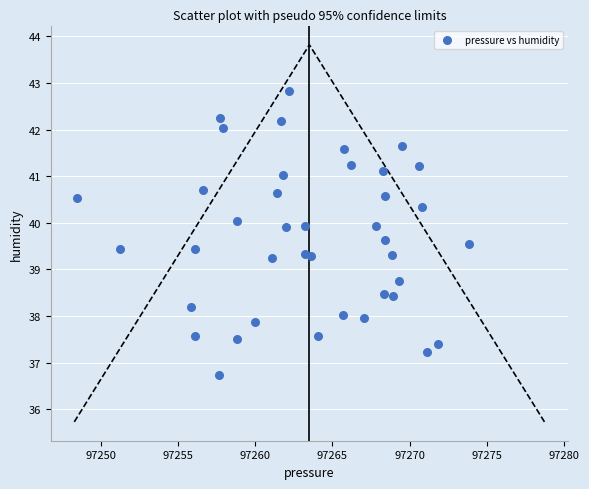

What is the range of Y values (max minus min)?

6.1